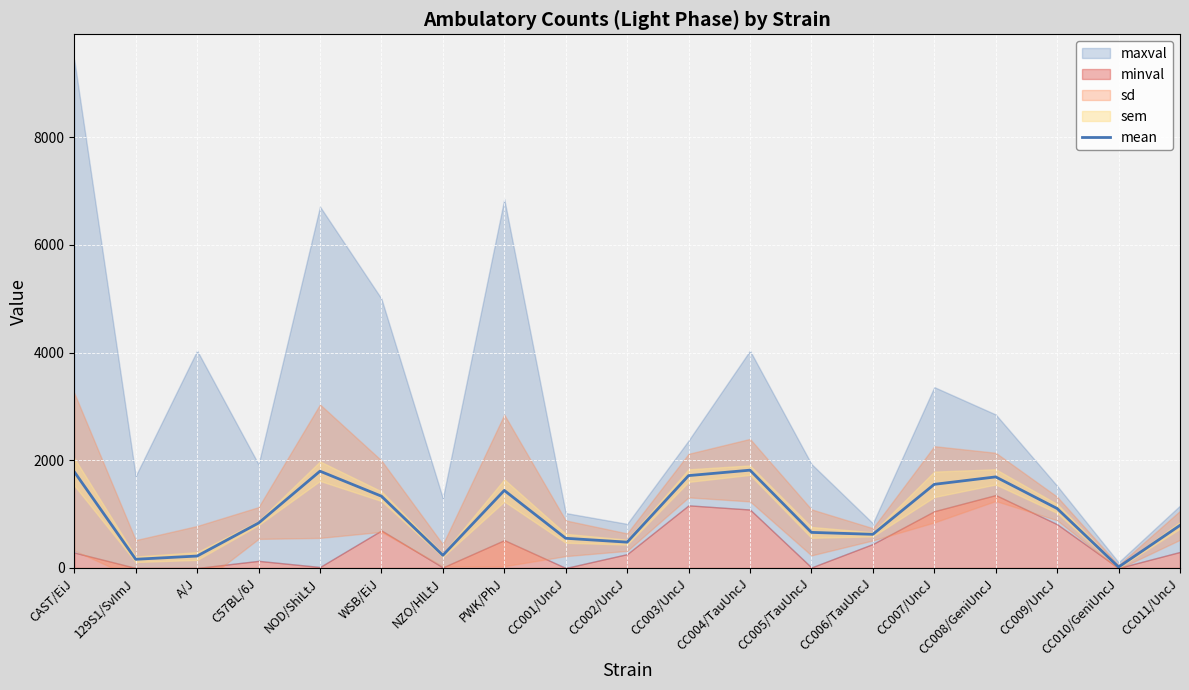

Where is the first local minimum?

129S1/SvImJ